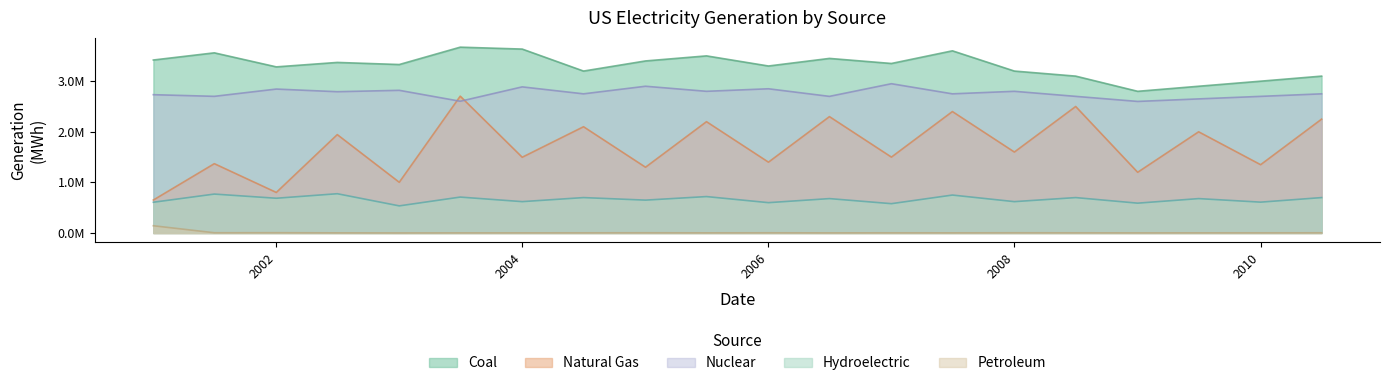

What are all the series names shown in the legend?

Coal, Natural Gas, Nuclear, Hydroelectric, Petroleum